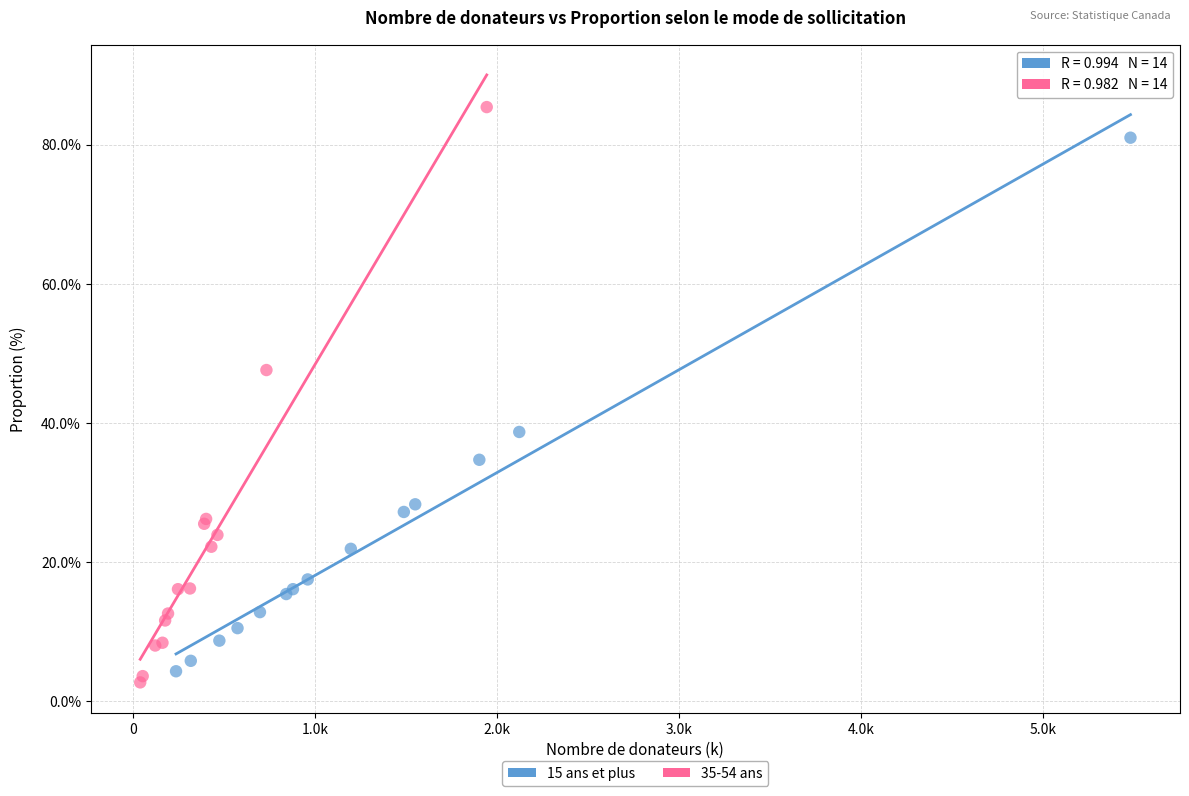

Which series has the largest Y range (max minus min)?

35-54 ans